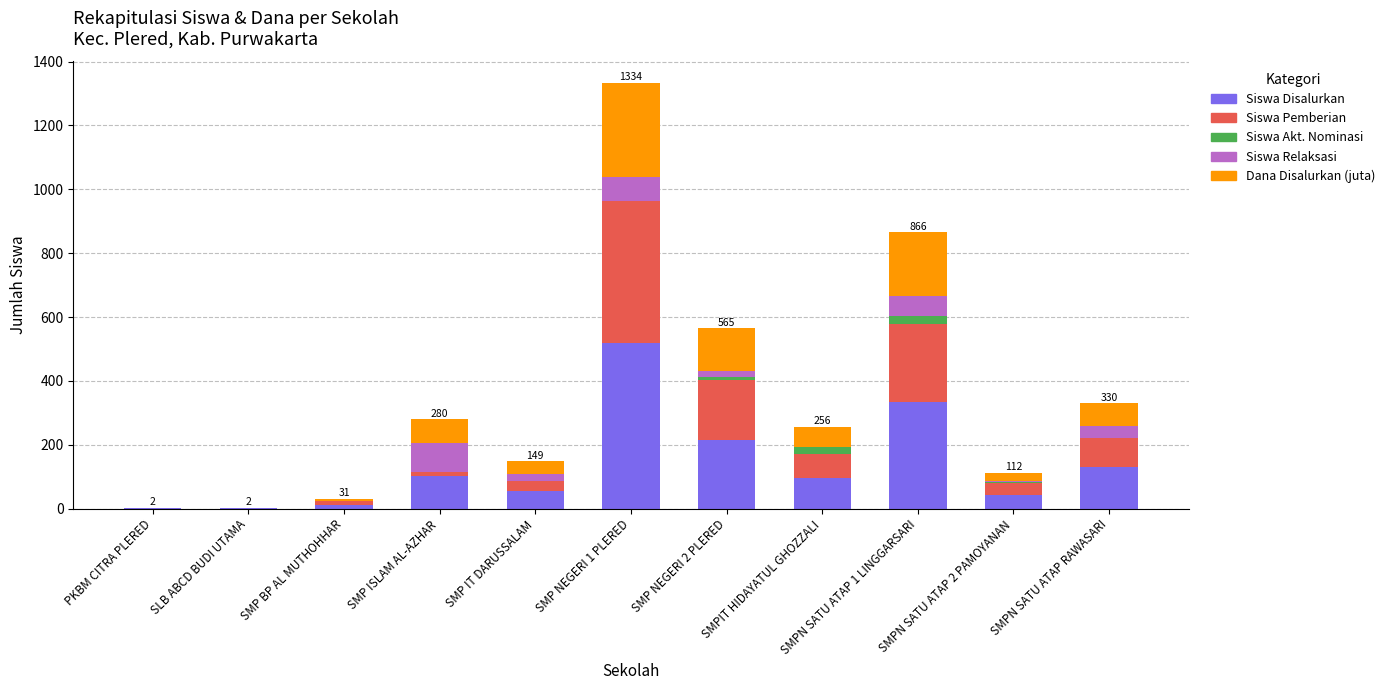

Are the bars horizontal?

No